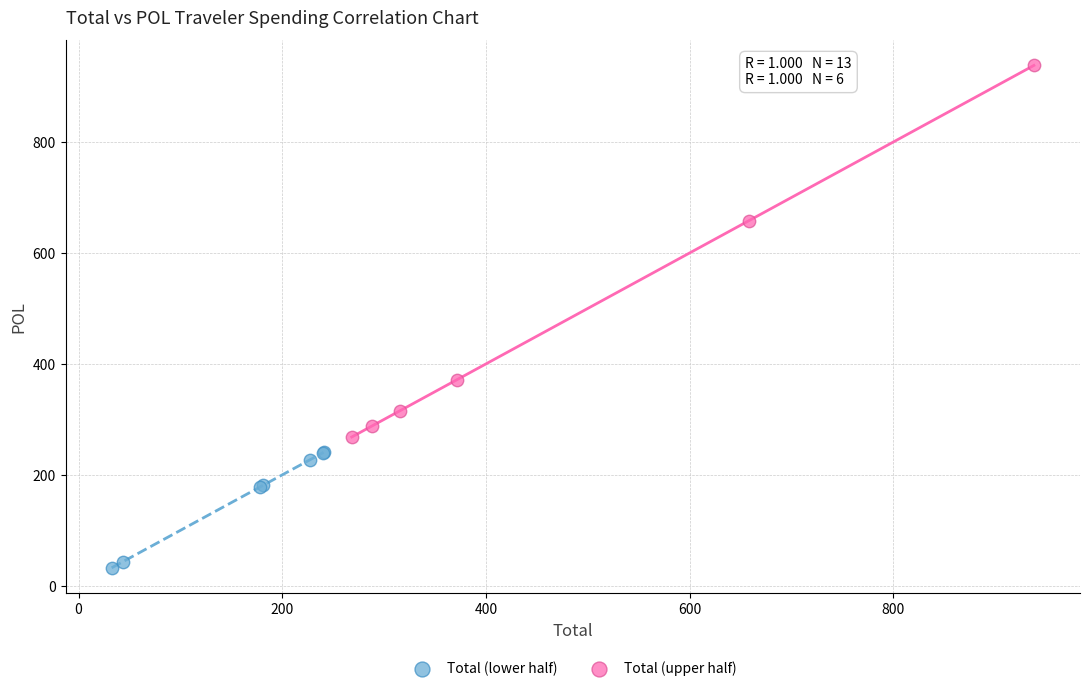

Which series has the widest spread of Y values?

Total (upper half)